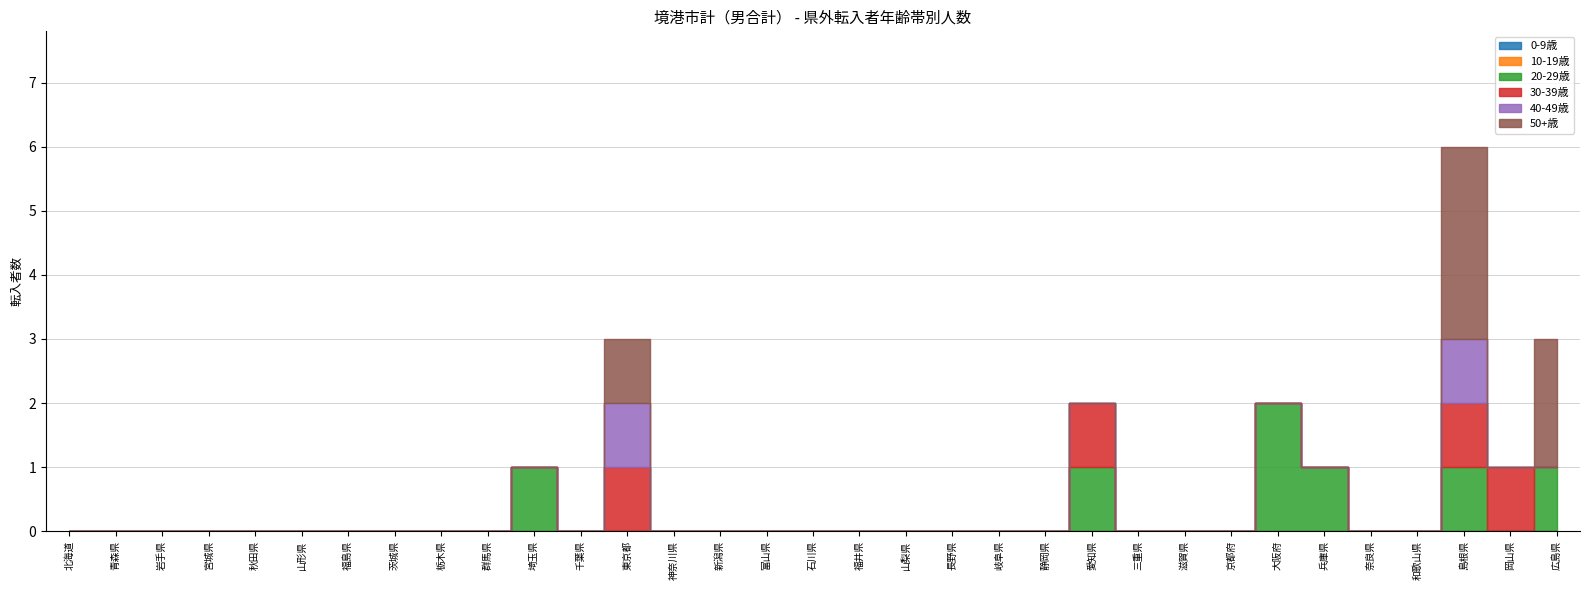

True or false: ０歳 and １０歳 cross at least once.

False